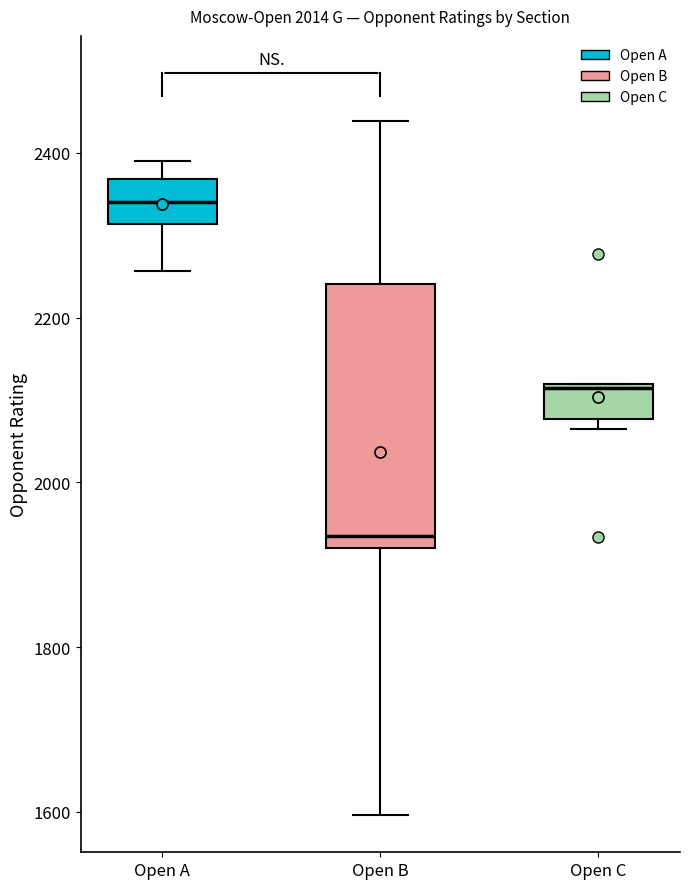

Reading left to right, read every box against the y-axis: the position of its median line, the range the box covers, and the ends of its whiskers. The values are not printed on the chart, so give them approximately, as read against the axis.

Open A: median 2340, box 2320 to 2360, whiskers 2260 to 2400
Open B: median 1940, box 1920 to 2240, whiskers 1600 to 2440
Open C: median 2120, box 2080 to 2120, whiskers 2060 to 2120